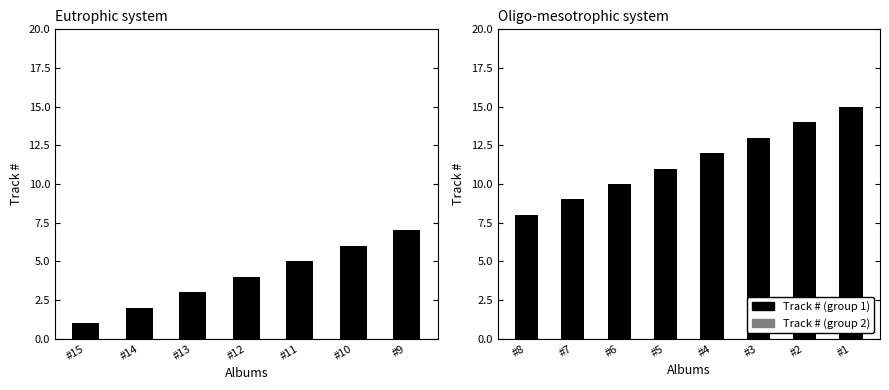

True or false: the data shows 3 at #7.

False